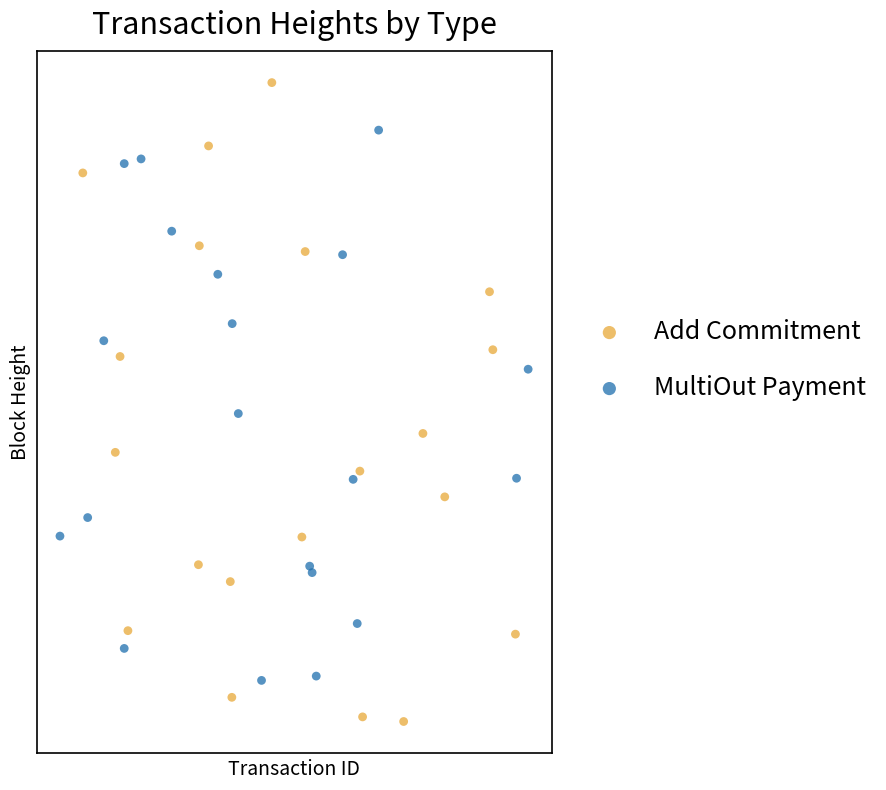

What are all the series names shown in the legend?

Add Commitment, MultiOut Payment